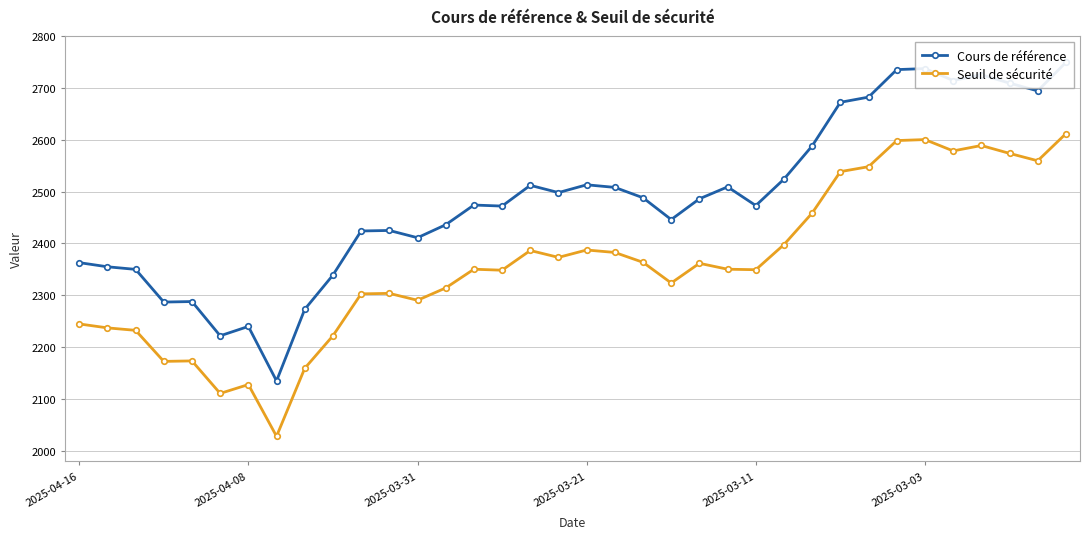

True or false: Cours de référence and Seuil de sécurité intersect in this chart.

False